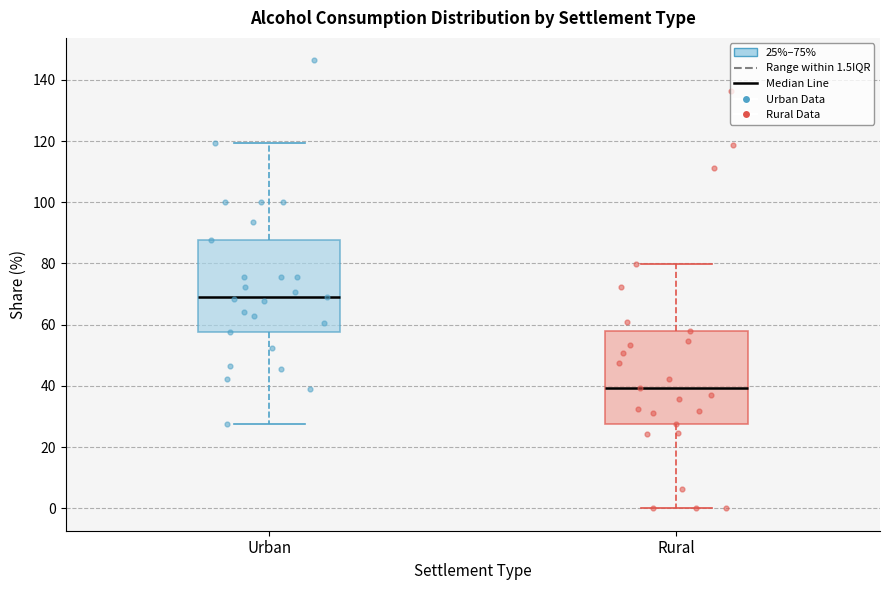

Which box has the lowest median line?

Rural